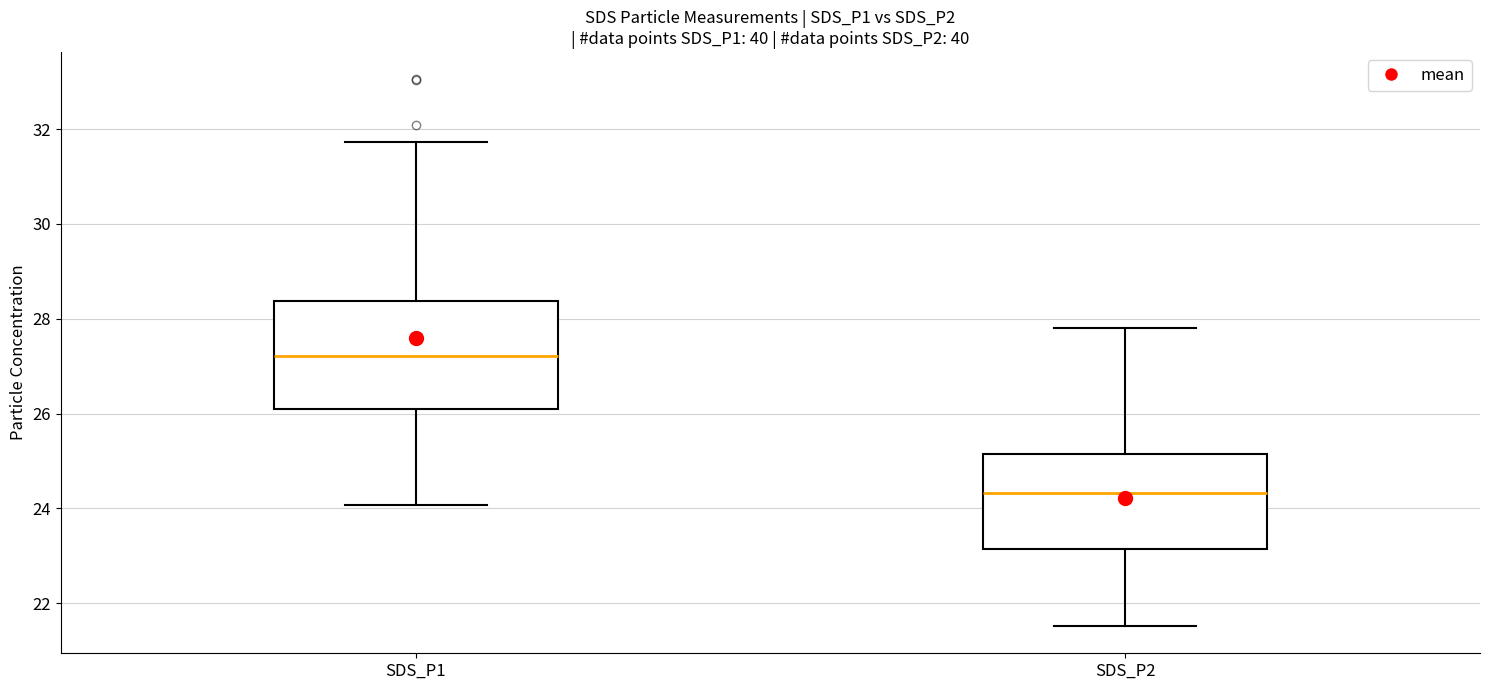

Which box is the tallest, from its lower edge to its upper edge?

SDS_P1